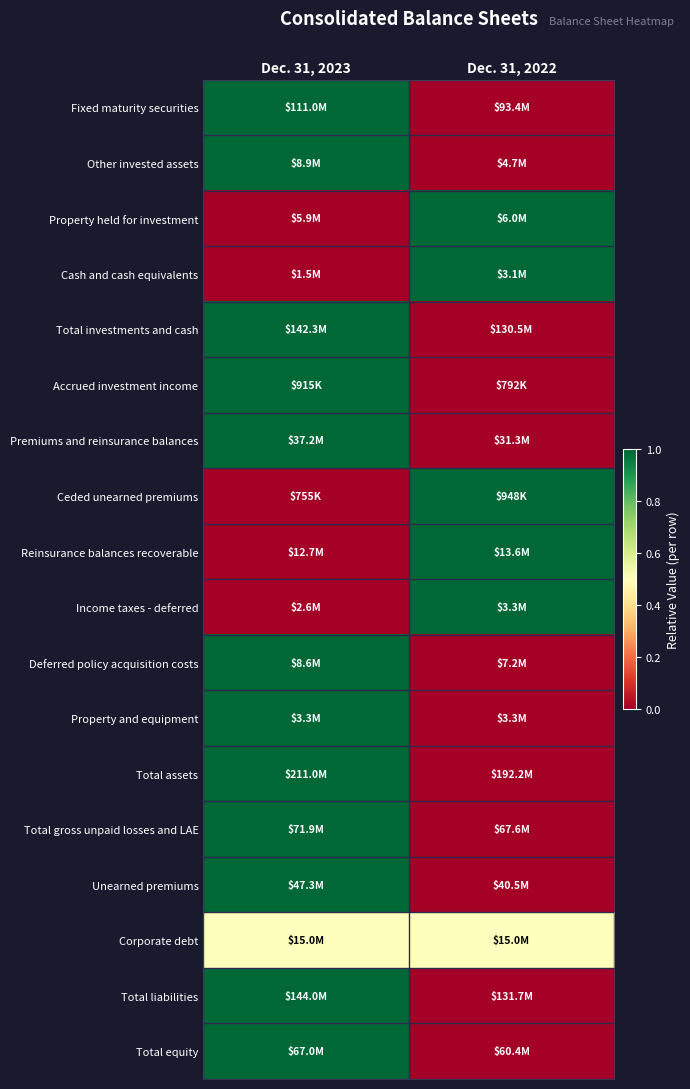

At which category is the sum across all series the highest?

Dec. 31, 2023